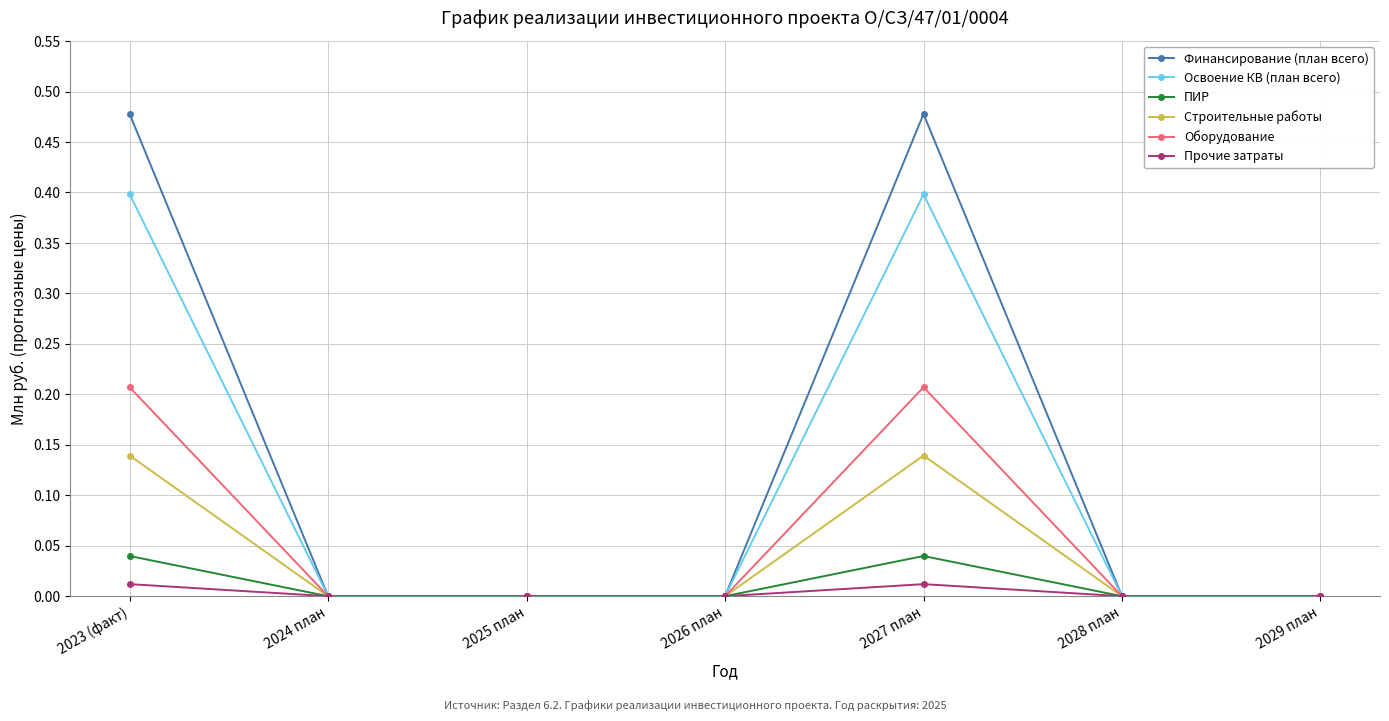

The ПИР series shows 0.1 at 2027 план. True or false?

False